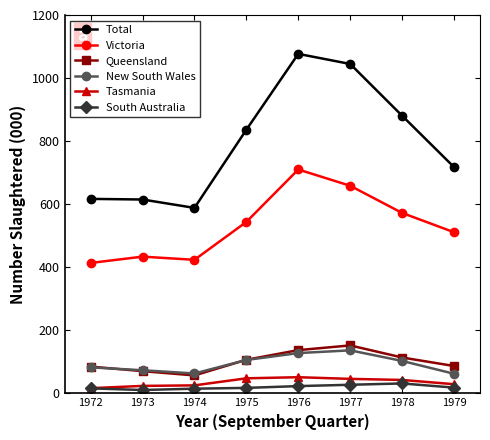

Which category has the lowest value in the Total series?

1974